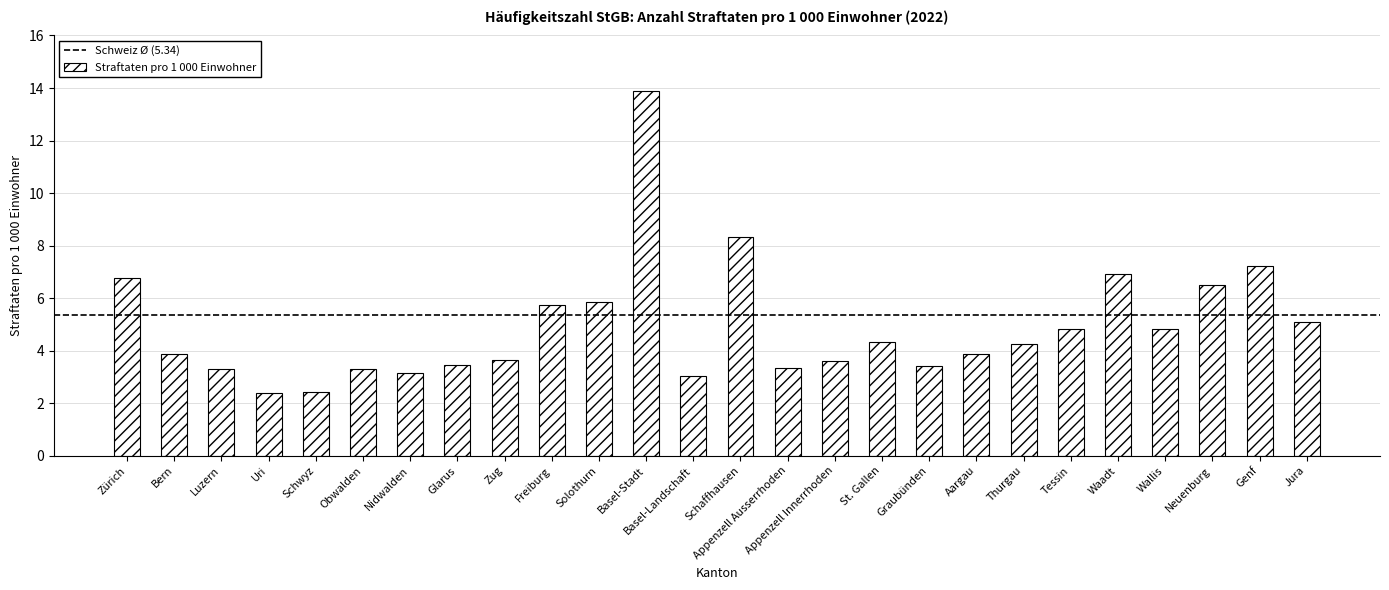

True or false: the data shows 1.2 at Schwyz.

False